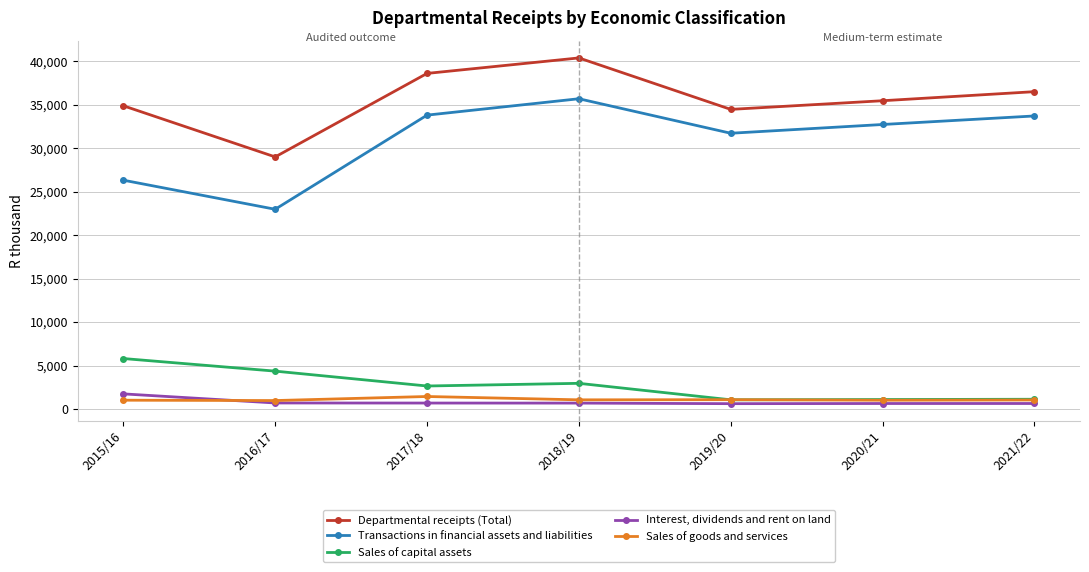

At which label does Sales of capital assets reach its peak?

2015/16